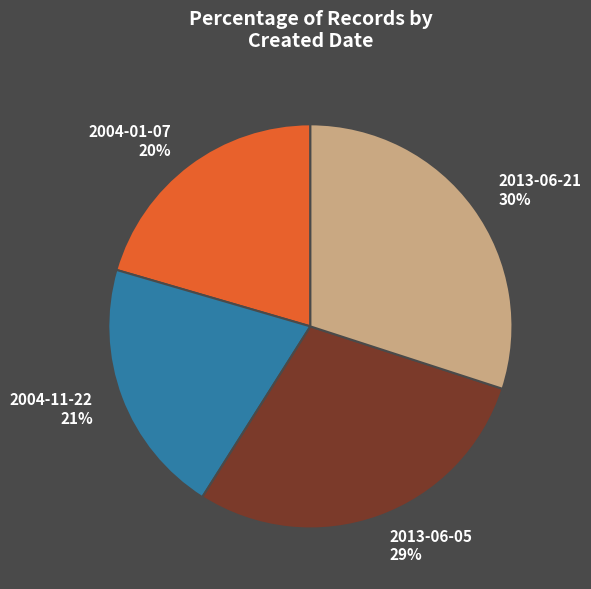

Is it true that 2004-01-07 is 20% of the pie?

True